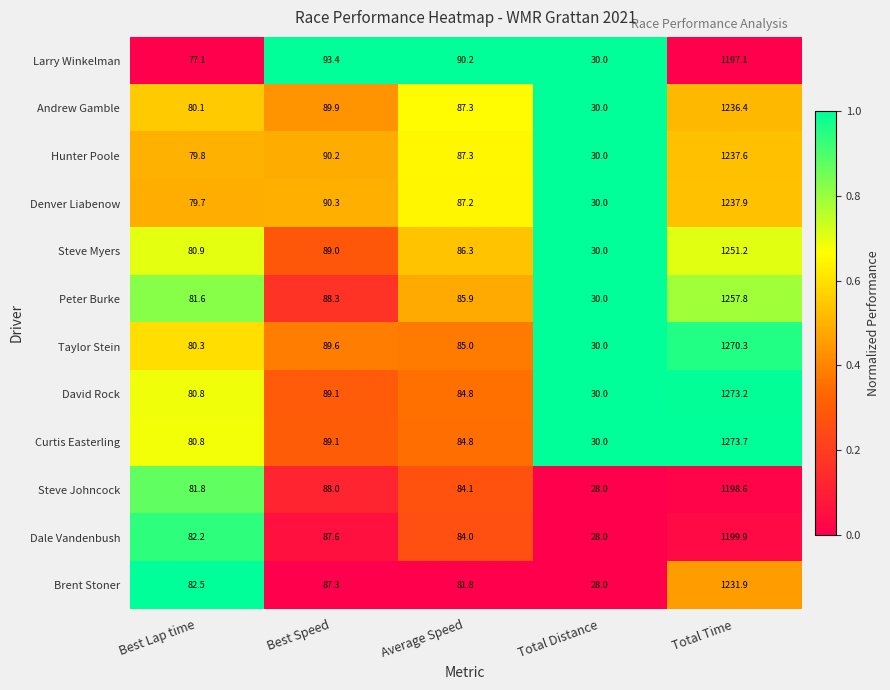

Is the value of Steve Johncock at Total Time greater than the value of David Rock at Total Time?

No